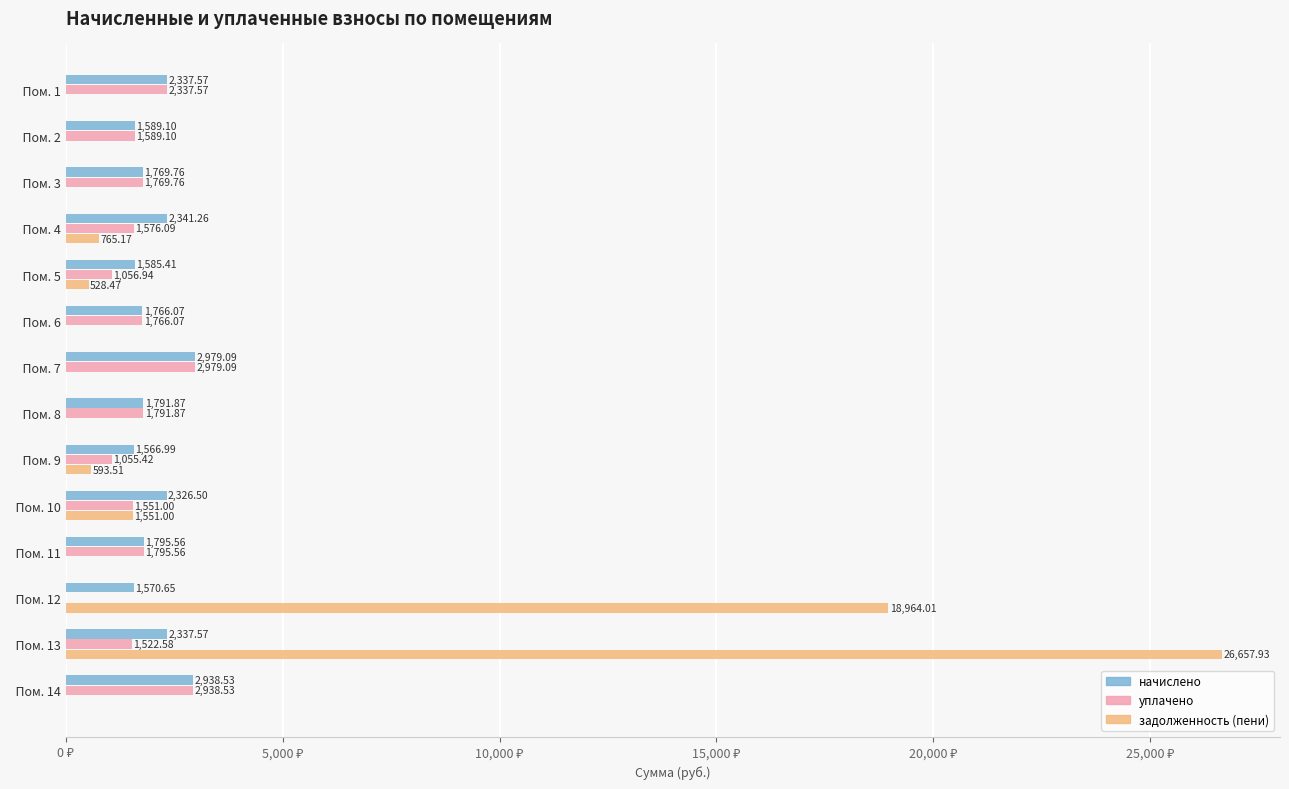

Which series has the largest range (max minus min)?

задолженность (пени)